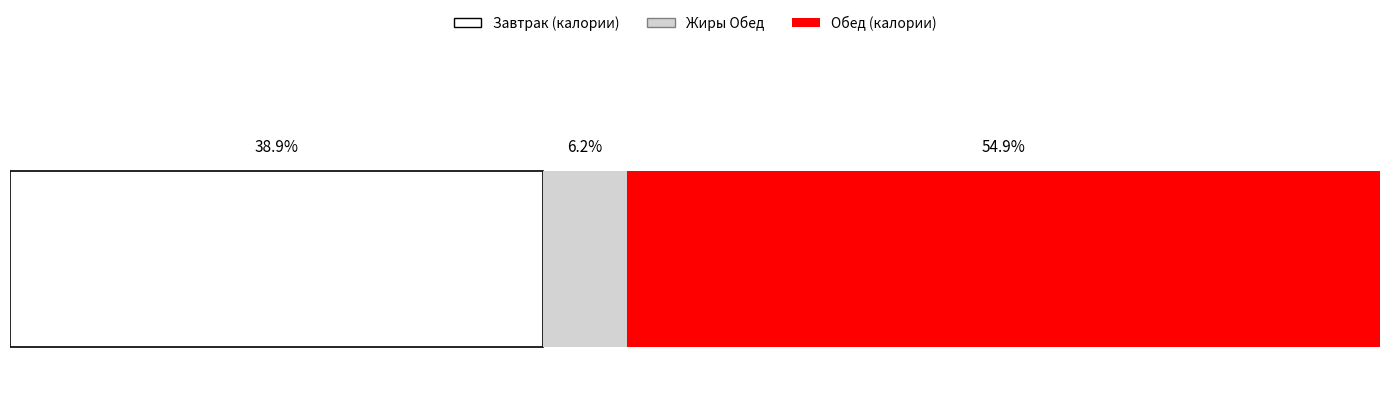

What are all the series names shown in the legend?

Завтрак (калории), Жиры Обед, Обед (калории)